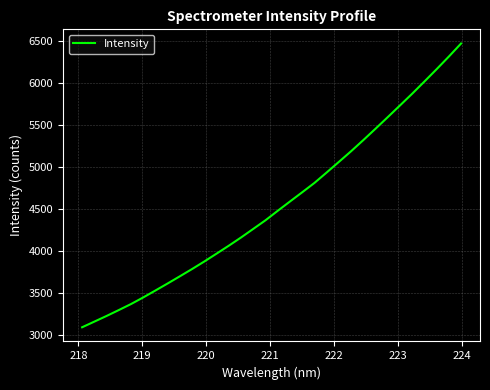

What is the sum of all values?

145749.4